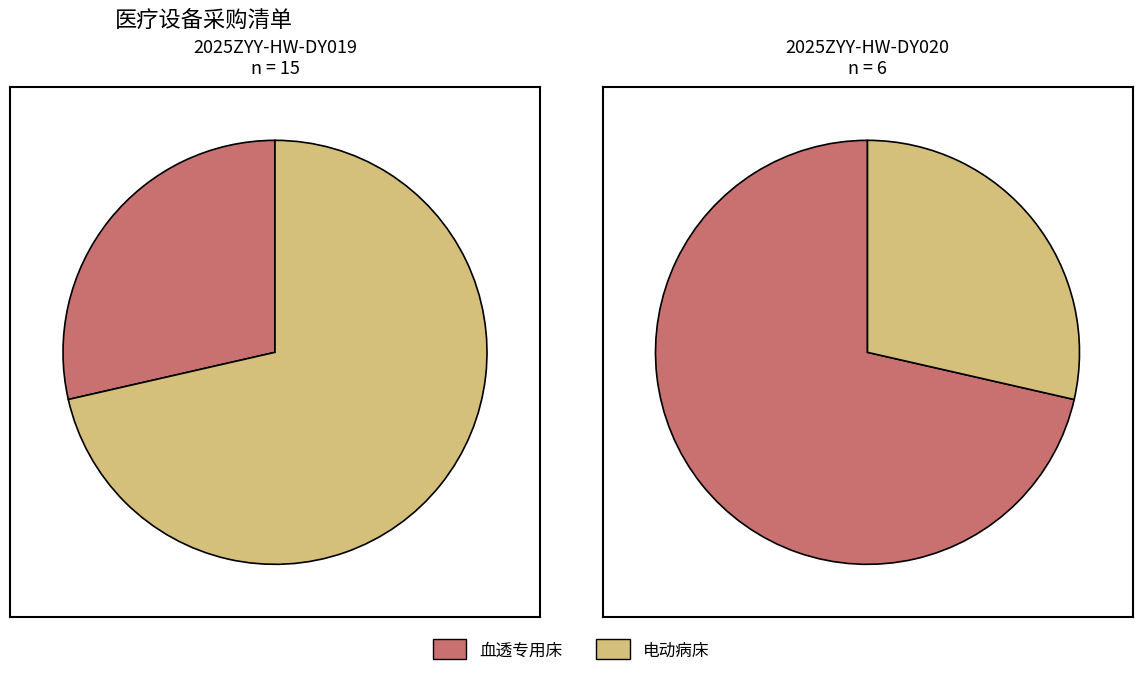

What is the spread (max minus min) of values at 2025ZYY-HW-DY019?

9